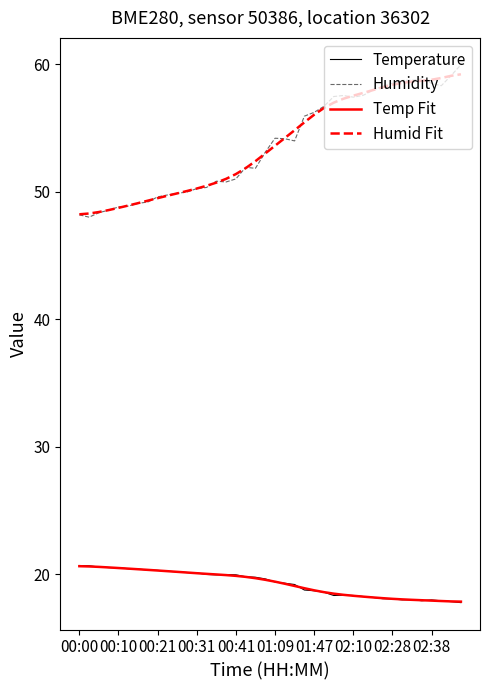

True or false: Temperature and Humid Fit intersect in this chart.

False